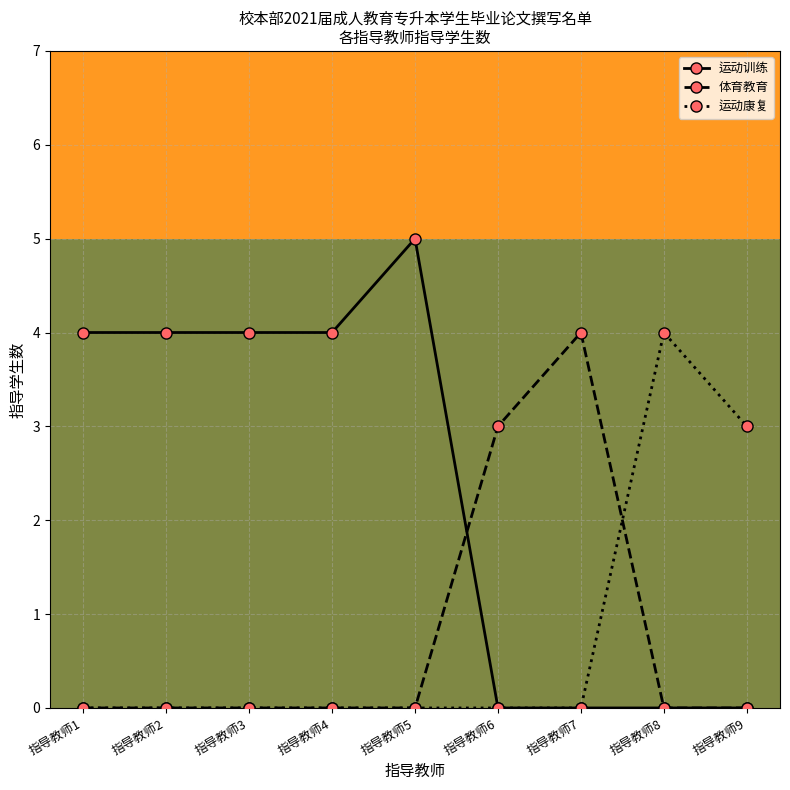

Reading right to left, transcribe all the data shown in this chart.

运动训练: 指导教师9=0	指导教师8=0	指导教师7=0	指导教师6=0	指导教师5=5	指导教师4=4	指导教师3=4	指导教师2=4	指导教师1=4
体育教育: 指导教师9=0	指导教师8=0	指导教师7=4	指导教师6=3	指导教师5=0	指导教师4=0	指导教师3=0	指导教师2=0	指导教师1=0
运动康复: 指导教师9=3	指导教师8=4	指导教师7=0	指导教师6=0	指导教师5=0	指导教师4=0	指导教师3=0	指导教师2=0	指导教师1=0